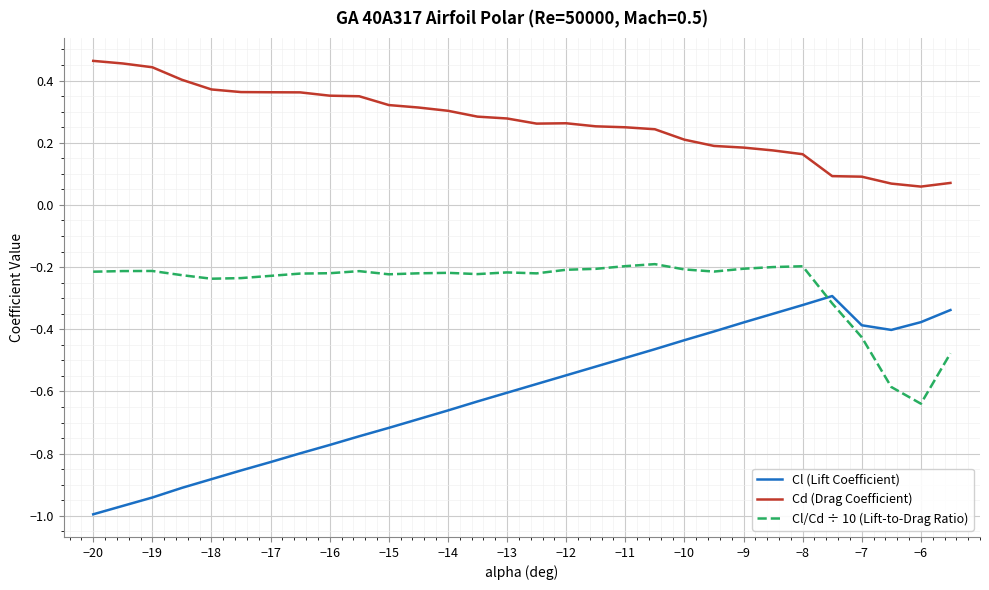

Count the number of categories in the chart.

30